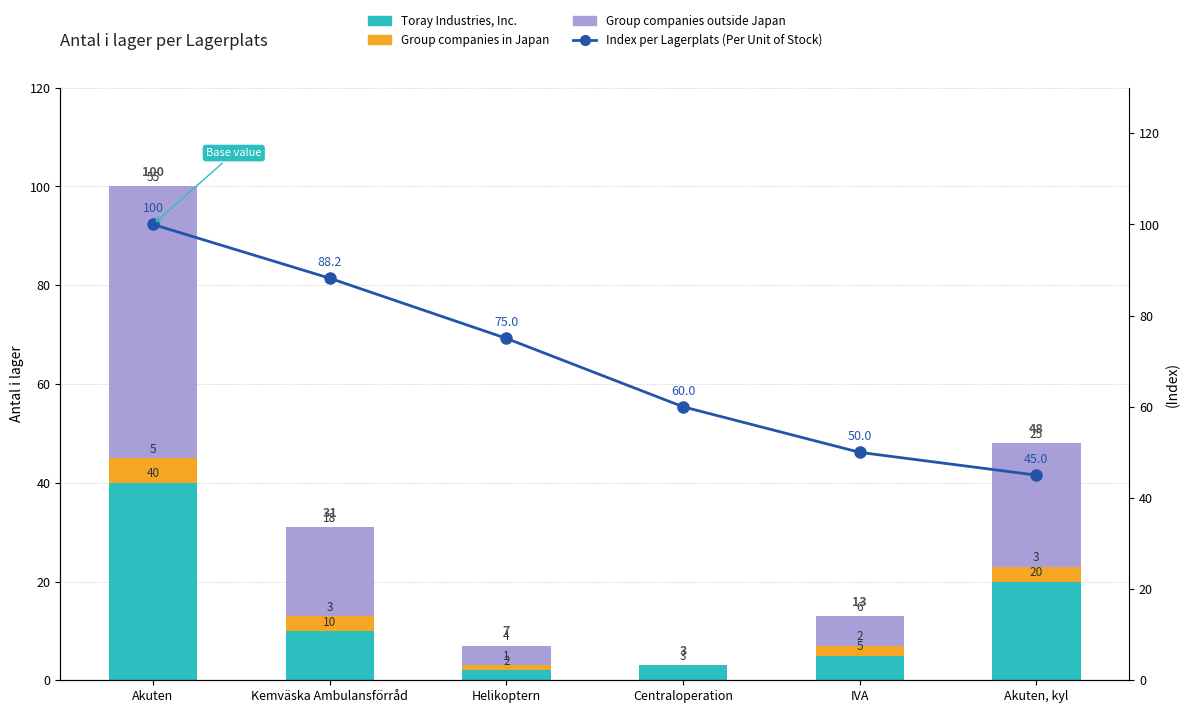

Which series has the widest spread of values?

Group companies outside Japan